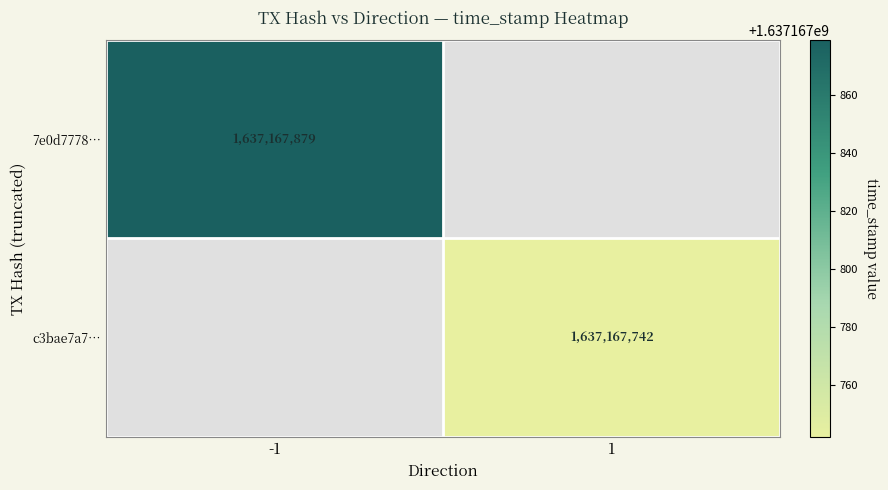

Between direction and time_stamp, which is larger?

time_stamp